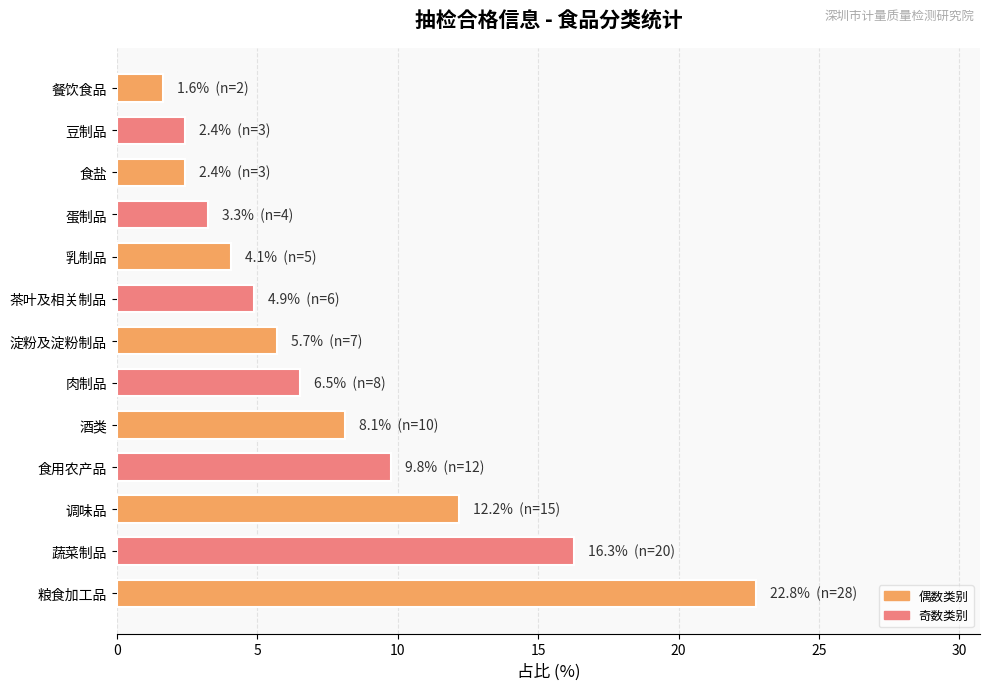

What is the greatest value displayed?

22.8